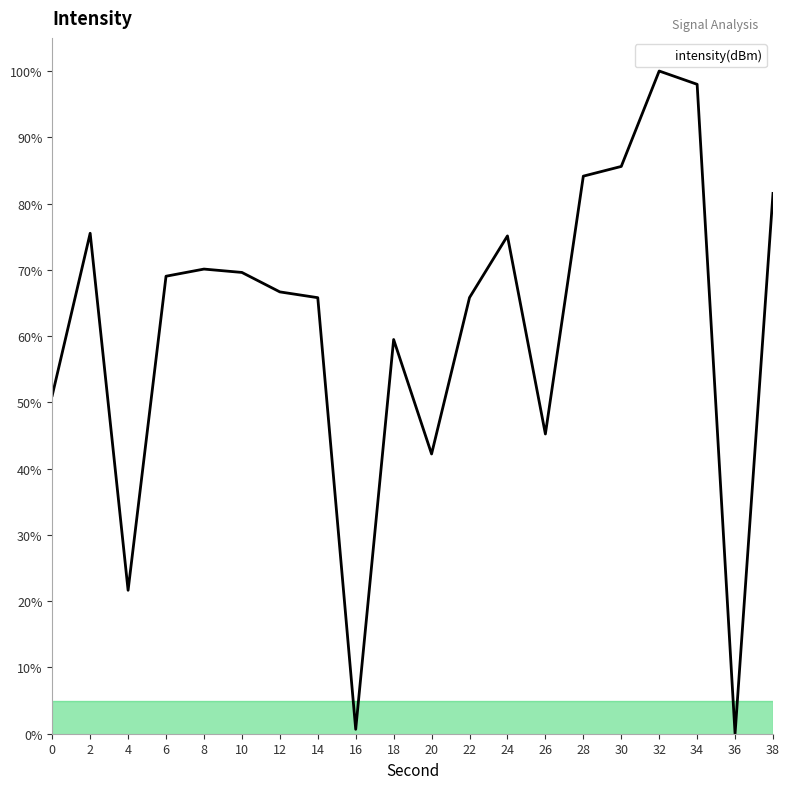

What is the difference between the values at 28 and 32?

15.9